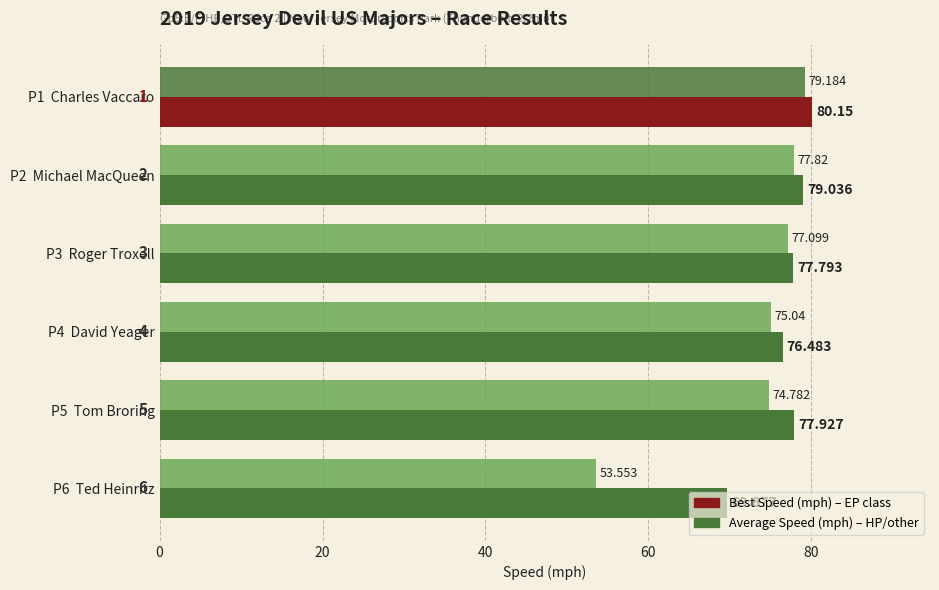

Count the number of data series in this chart.

2